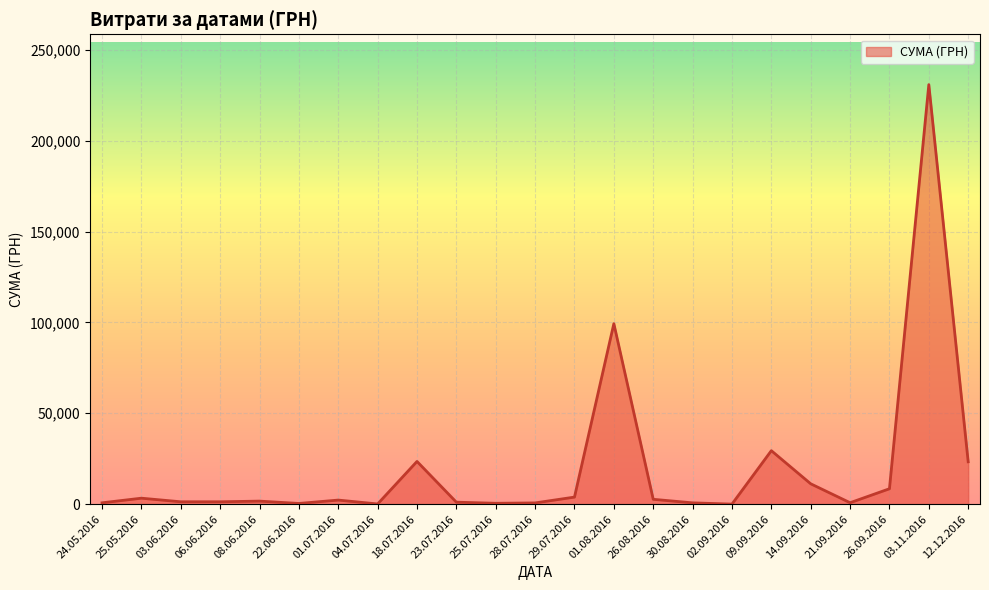

The value at 12.12.2016 is 23302.0. True or false?

True